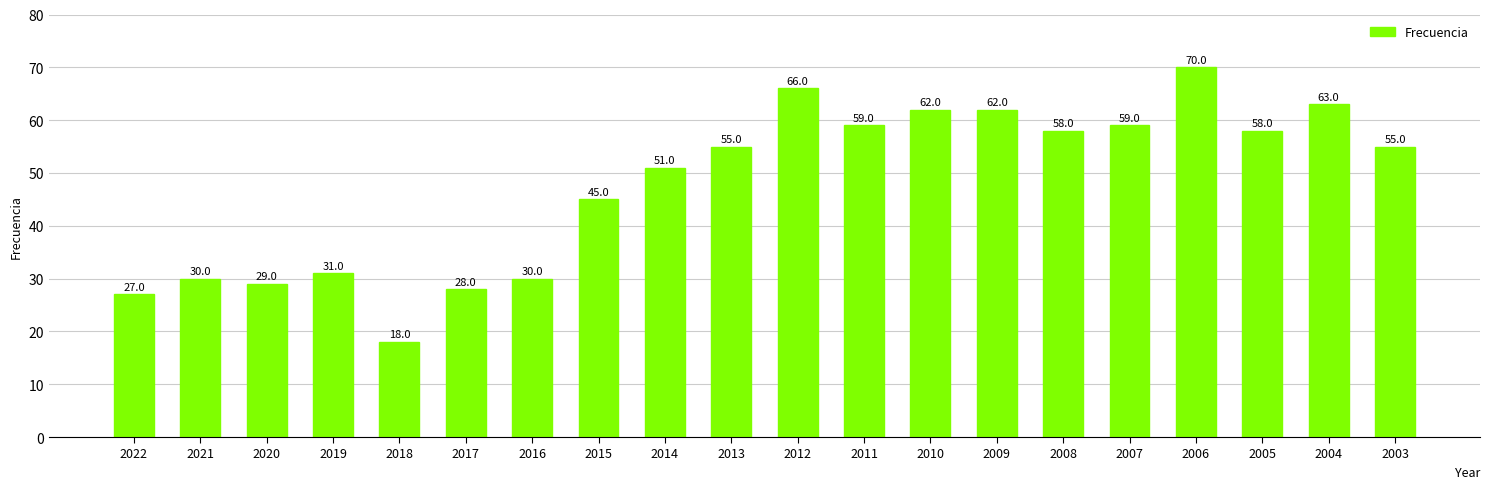

Reading left to right, extract all data points from this chart.

27	30	29	31	18	28	30	45	51	55	66	59	62	62	58	59	70	58	63	55